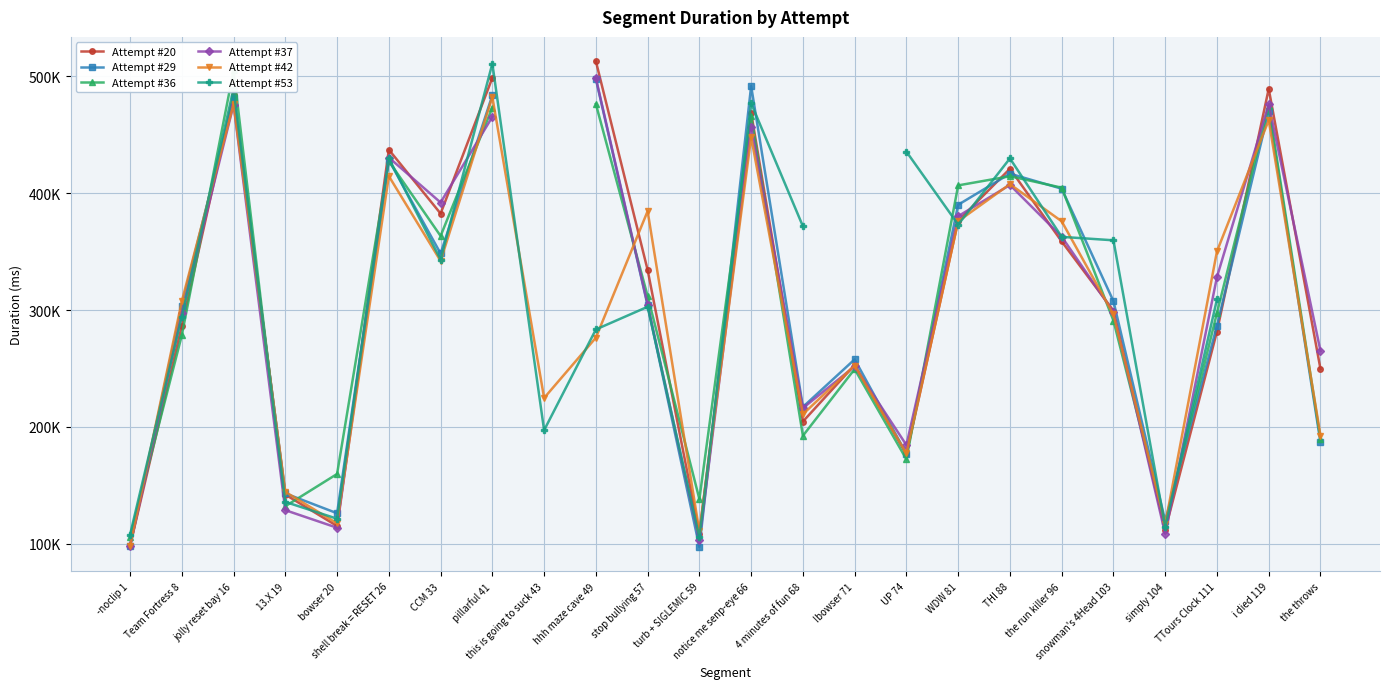

Is it true that Attempt #29 equals 303932.0 at Team Fortress 8?

True